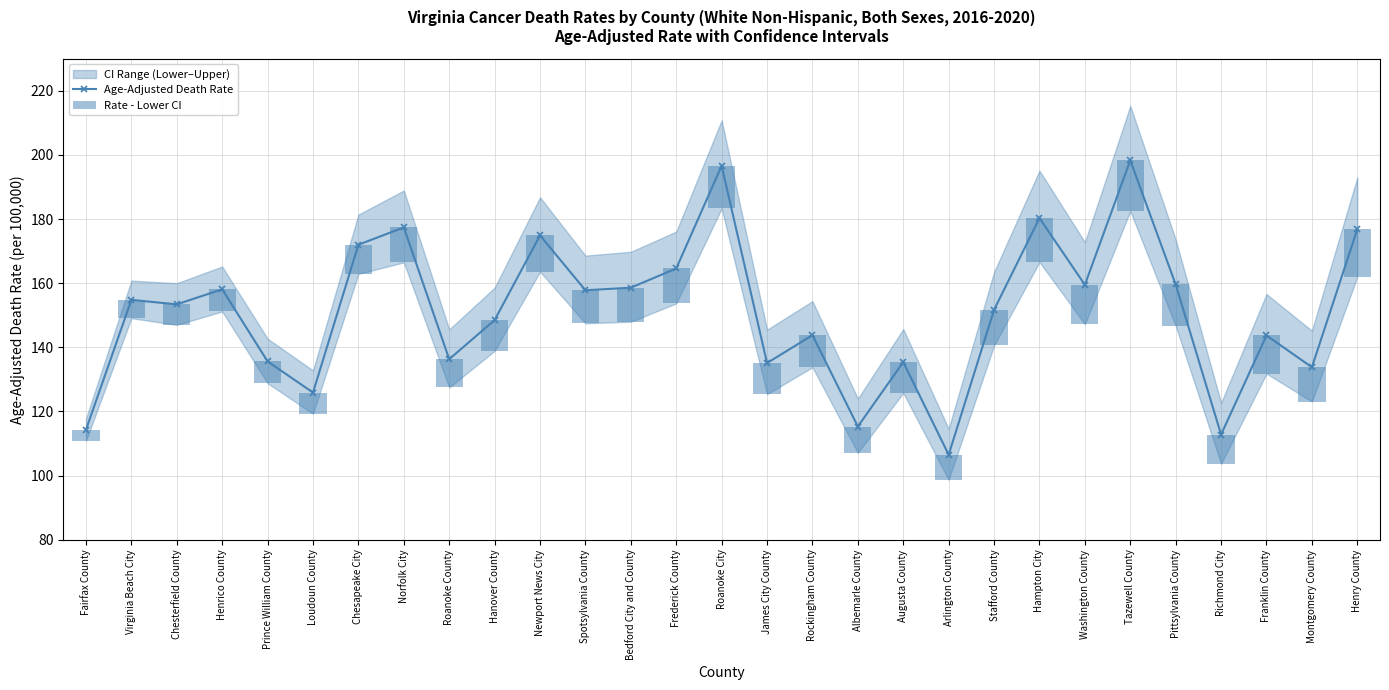

How many values in the Age-Adjusted Death Rate series are below 153?

14